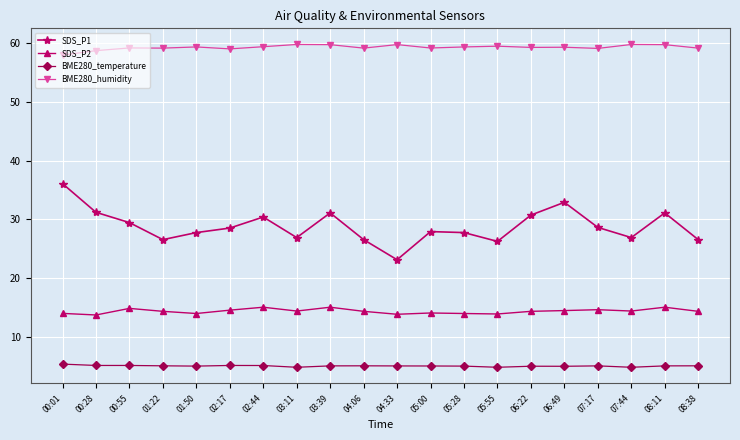

The BME280_humidity series shows 84.7 at 04:06. True or false?

False